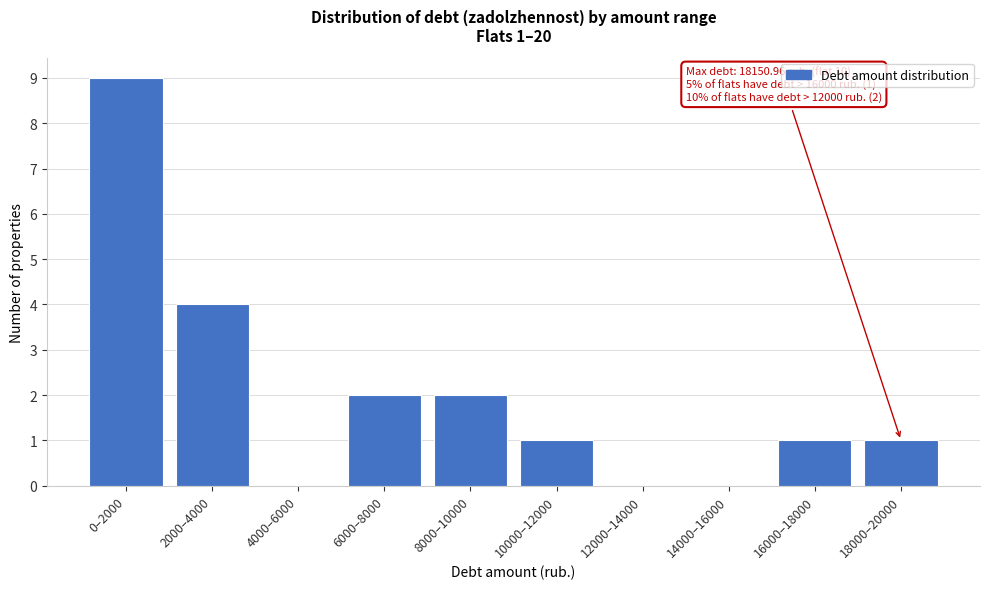

Reading left to right, transcribe all the data shown in this chart.

0–2000=9	2000–4000=4	4000–6000=0	6000–8000=2	8000–10000=2	10000–12000=1	12000–14000=0	14000–16000=0	16000–18000=1	18000–20000=1